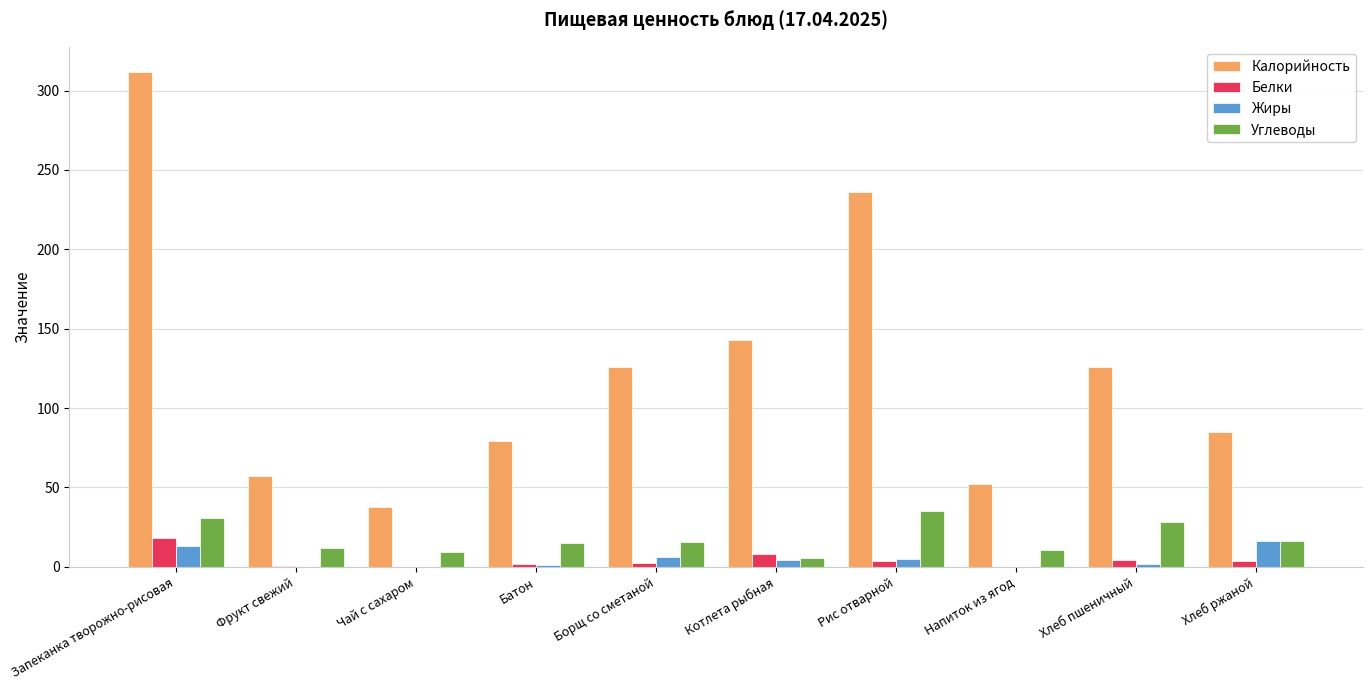

At which category is the sum across all series the highest?

Запеканка творожно-рисовая